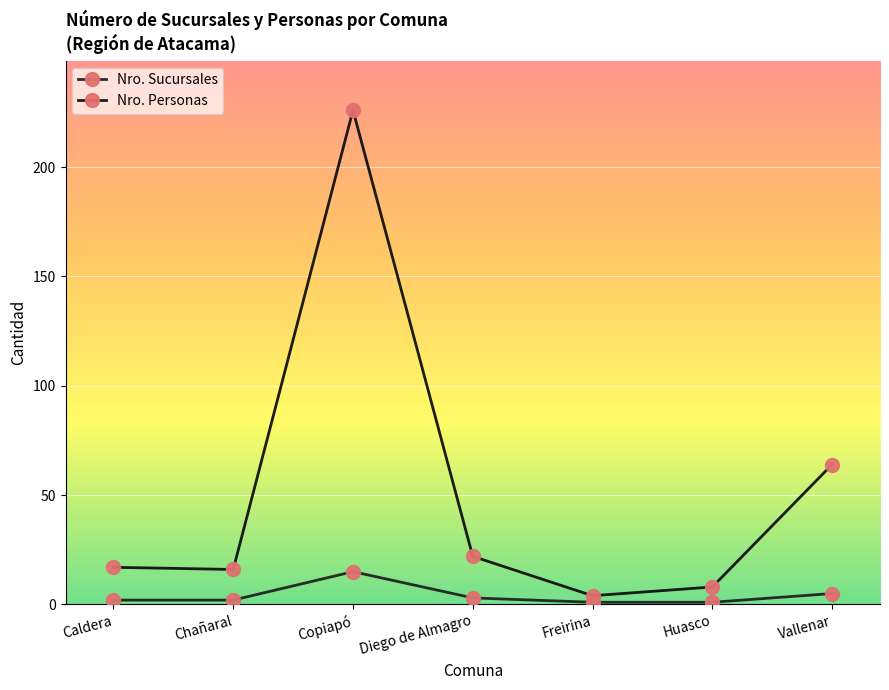

True or false: Nro. Sucursales and Nro. Personas intersect in this chart.

False